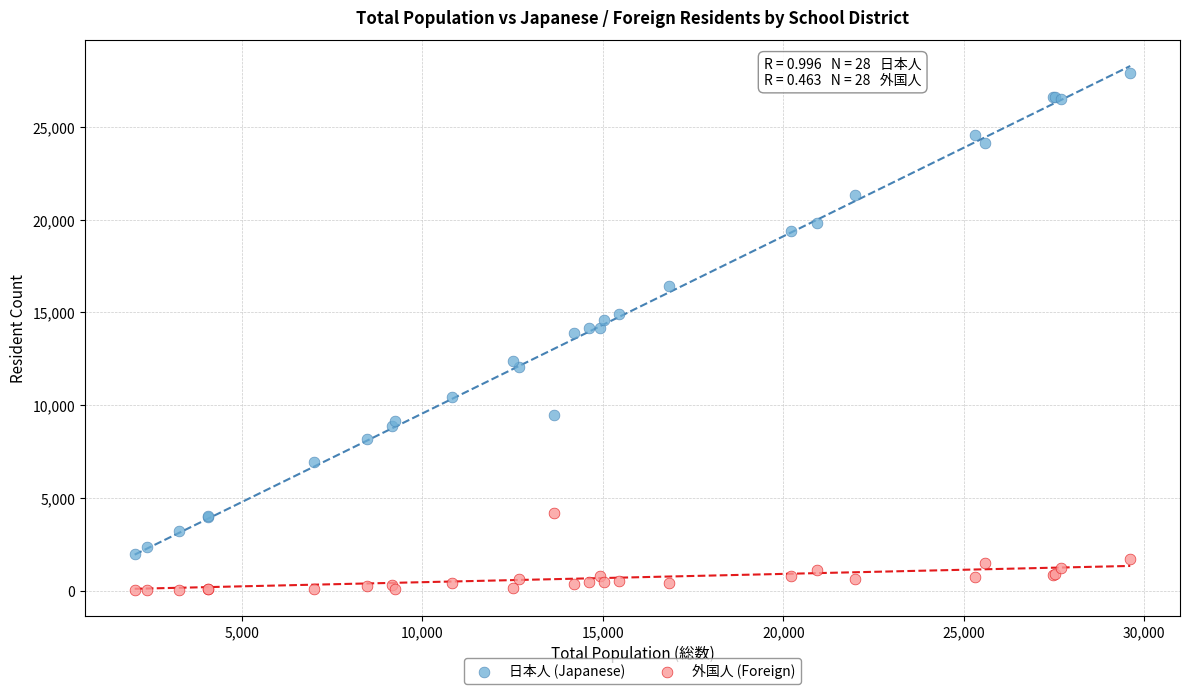

Which series has the widest spread of Y values?

日本人 (Japanese)